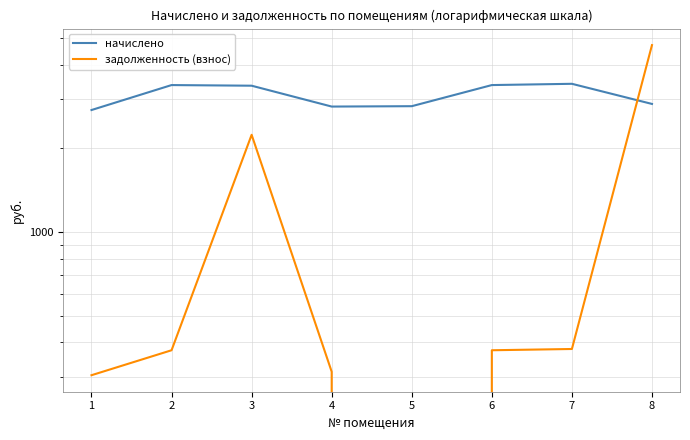

What is the difference between the second highest and second lowest values in the начислено series?

550.7